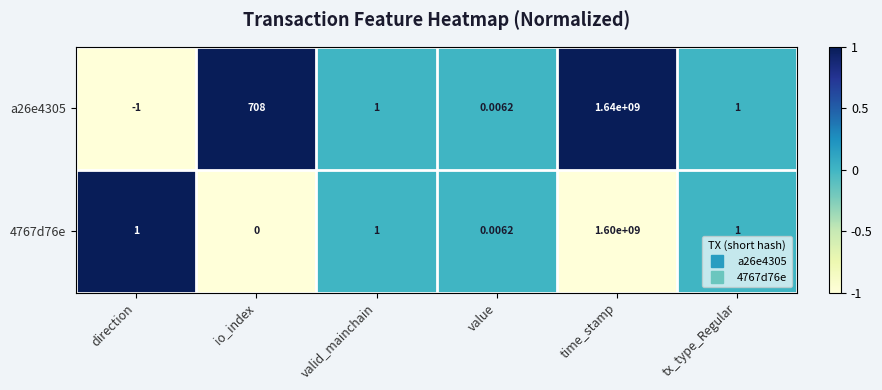

At which label does a26e4305 first exceed 1?

io_index